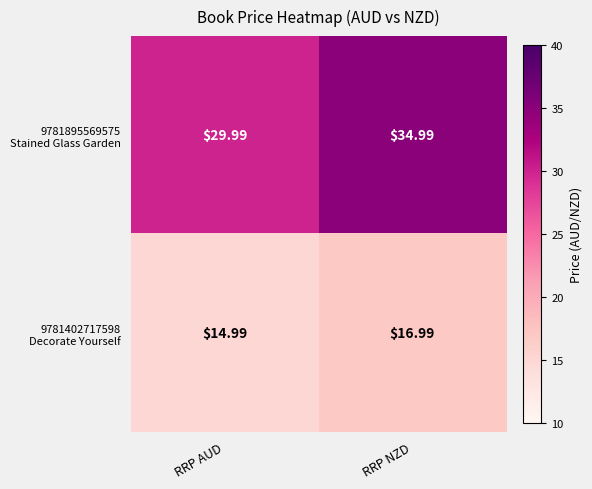

At which category is the sum across all series the highest?

RRP NZD